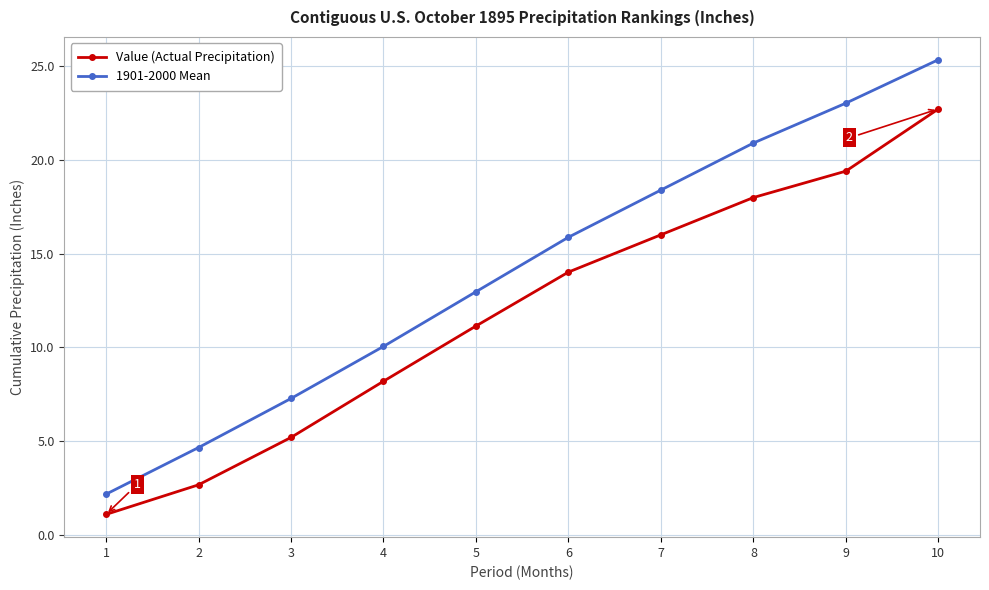

Between 2 and 4, which series saw the biggest shift?

Value (Actual Precipitation)